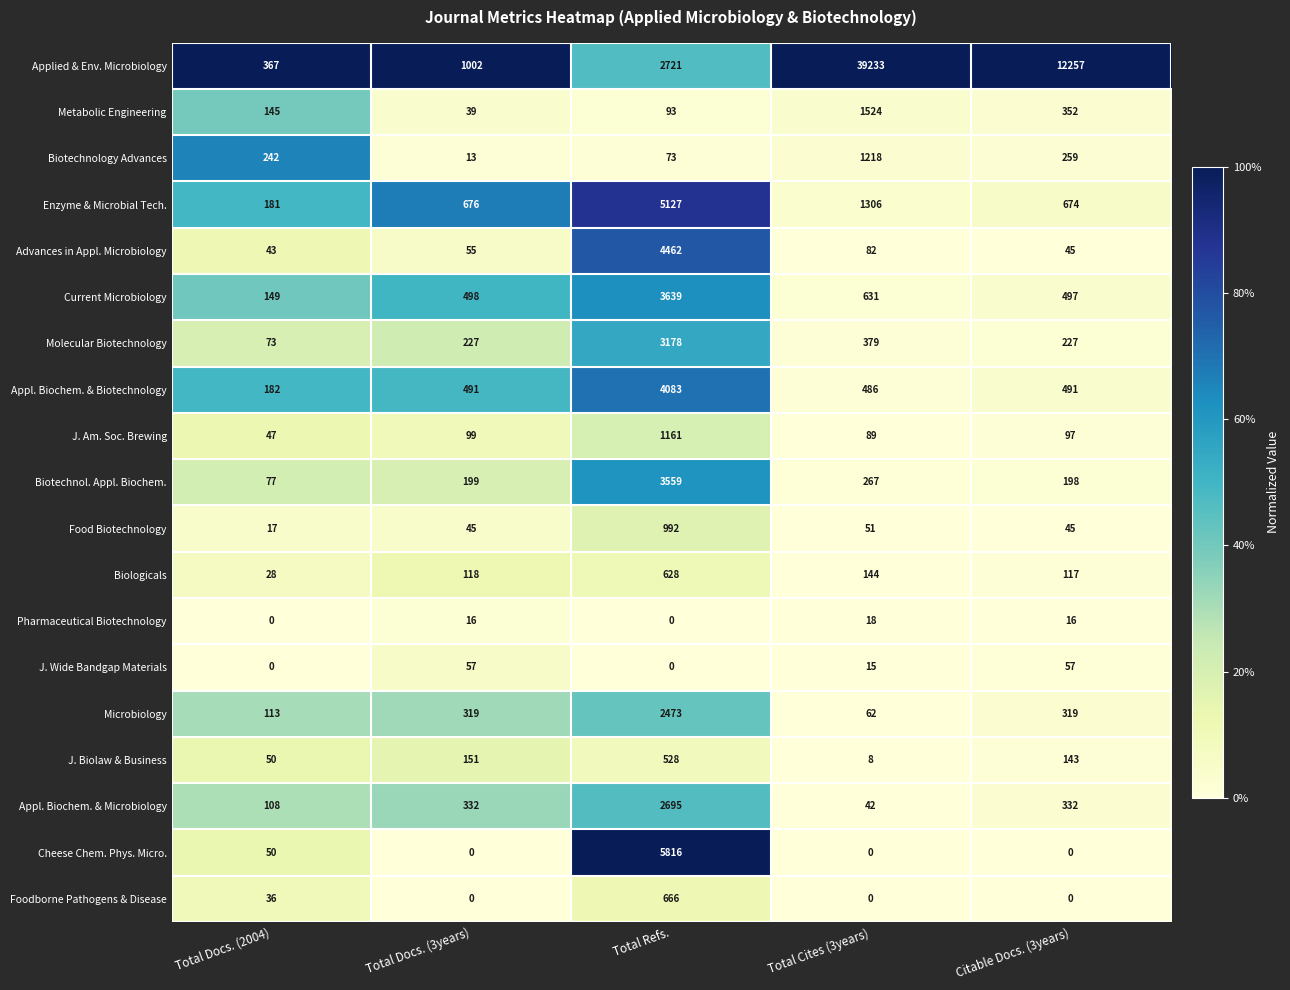

List the series in order of their peak value, lowest first.

Pharmaceutical Biotechnology, J. Wide Bandgap Materials, J. Biolaw & Business, Biologicals, Foodborne Pathogens & Disease, Food Biotechnology, J. Am. Soc. Brewing, Biotechnology Advances, Metabolic Engineering, Microbiology, Appl. Biochem. & Microbiology, Molecular Biotechnology, Biotechnol. Appl. Biochem., Current Microbiology, Appl. Biochem. & Biotechnology, Advances in Appl. Microbiology, Enzyme & Microbial Tech., Cheese Chem. Phys. Micro., Applied & Env. Microbiology